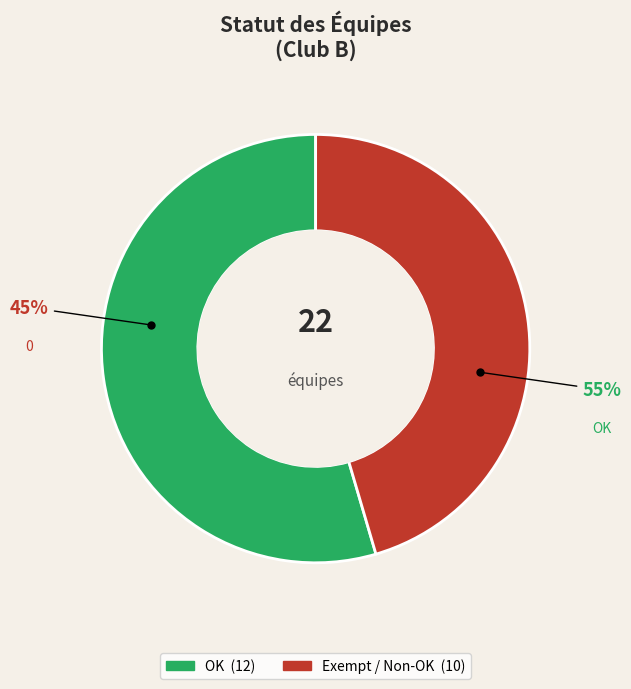

Does any single category account for the majority?

Yes